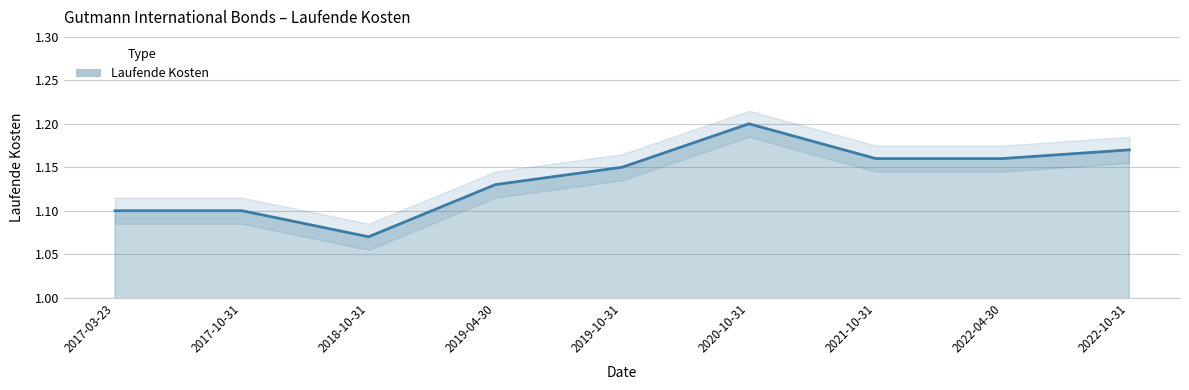

At which category does the chart reach its minimum across all series?

2018-10-31